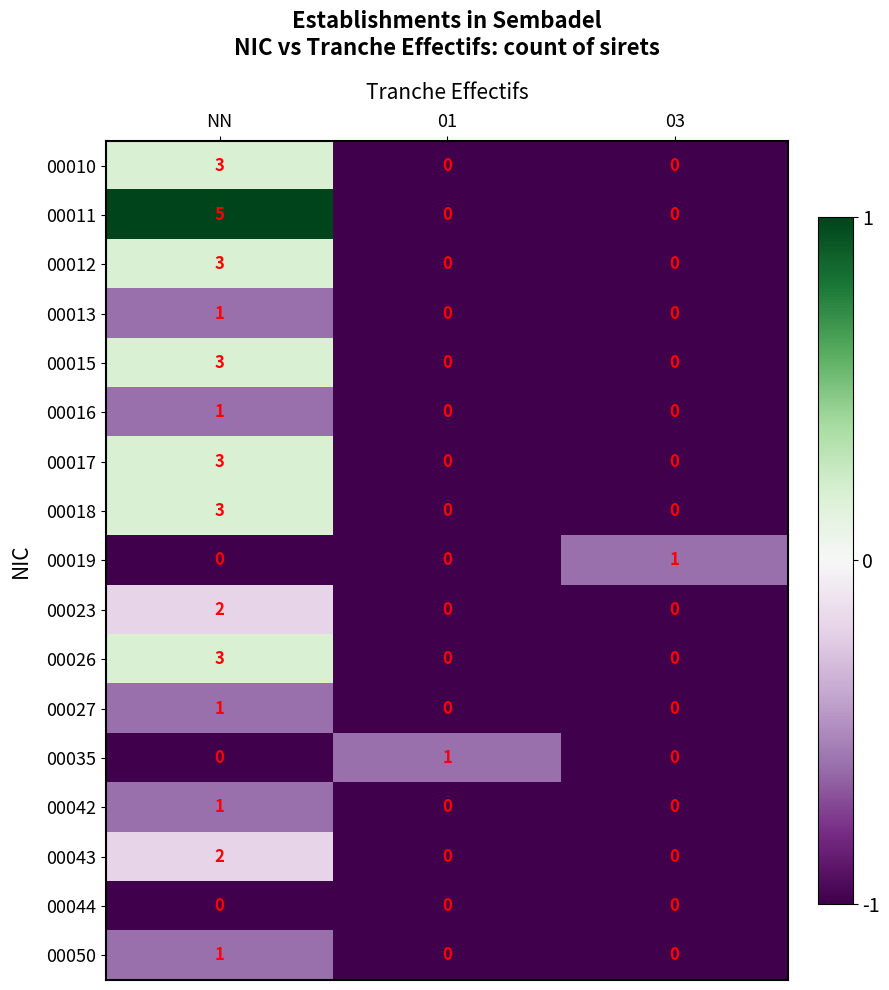

Which series has the largest total across all categories?

00011